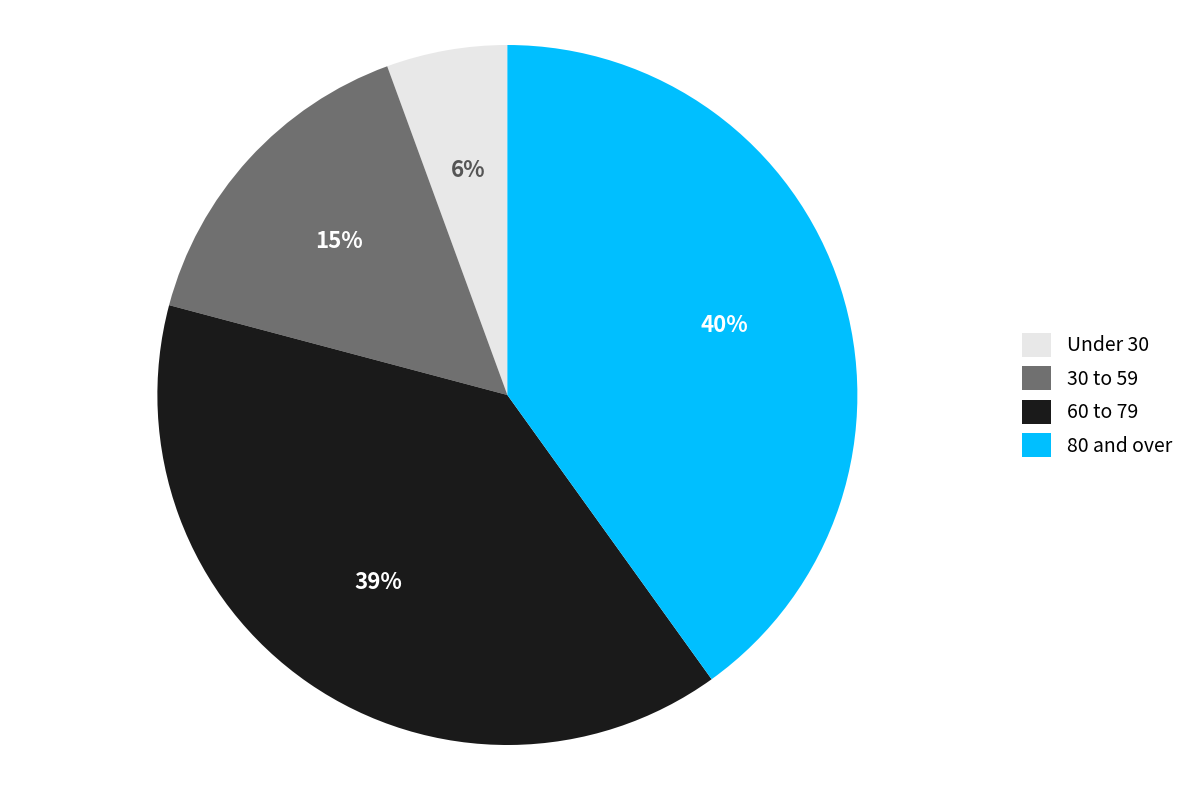

What is the ratio of the value at 80 and over to the value at 60 to 79?

1.0